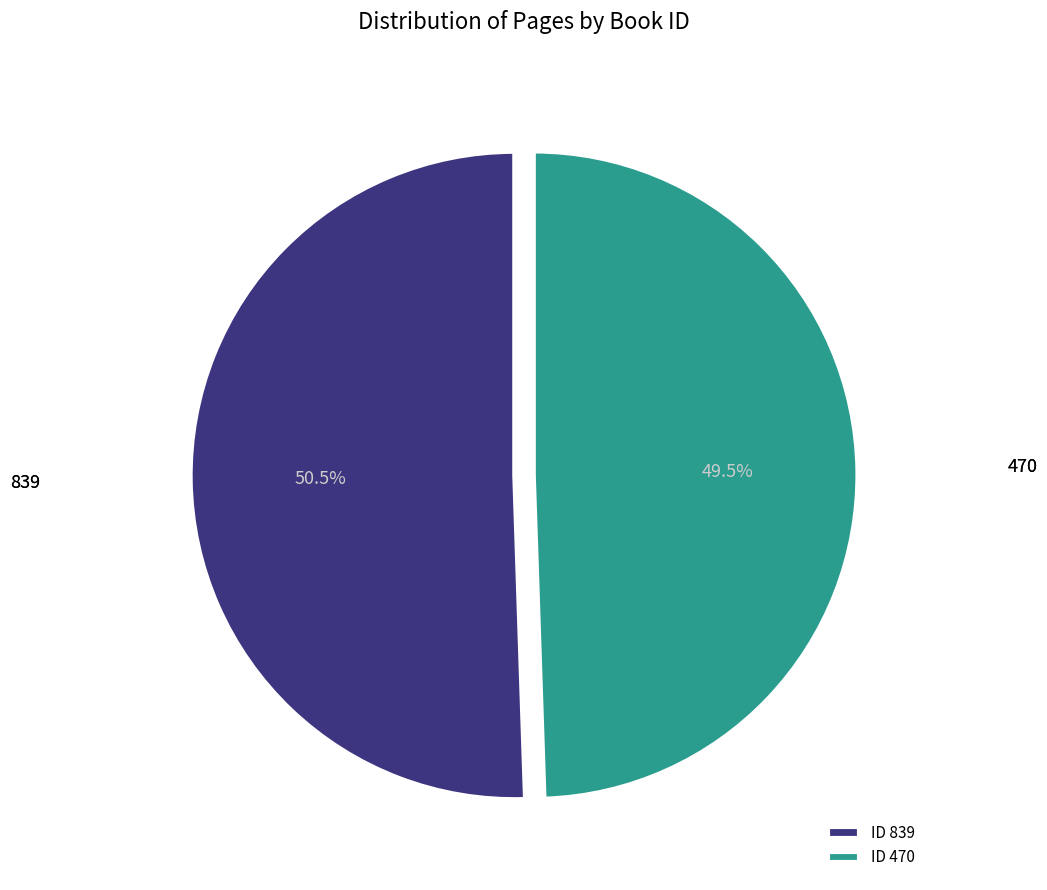

To the nearest percent, what is the average slice percentage?

50%